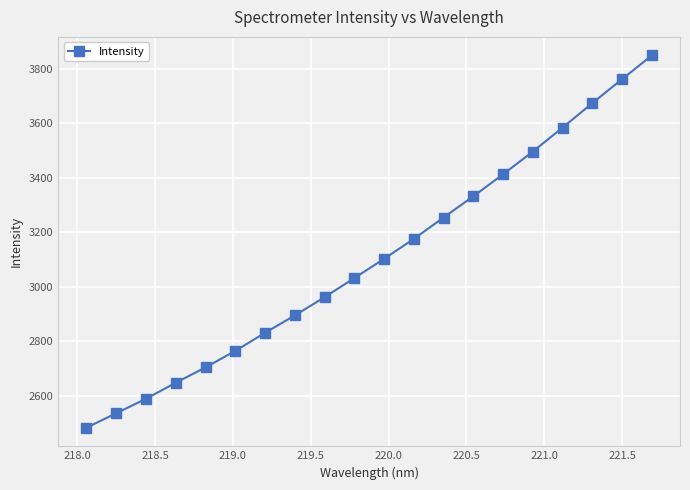

What is the sum of all values?

62078.3